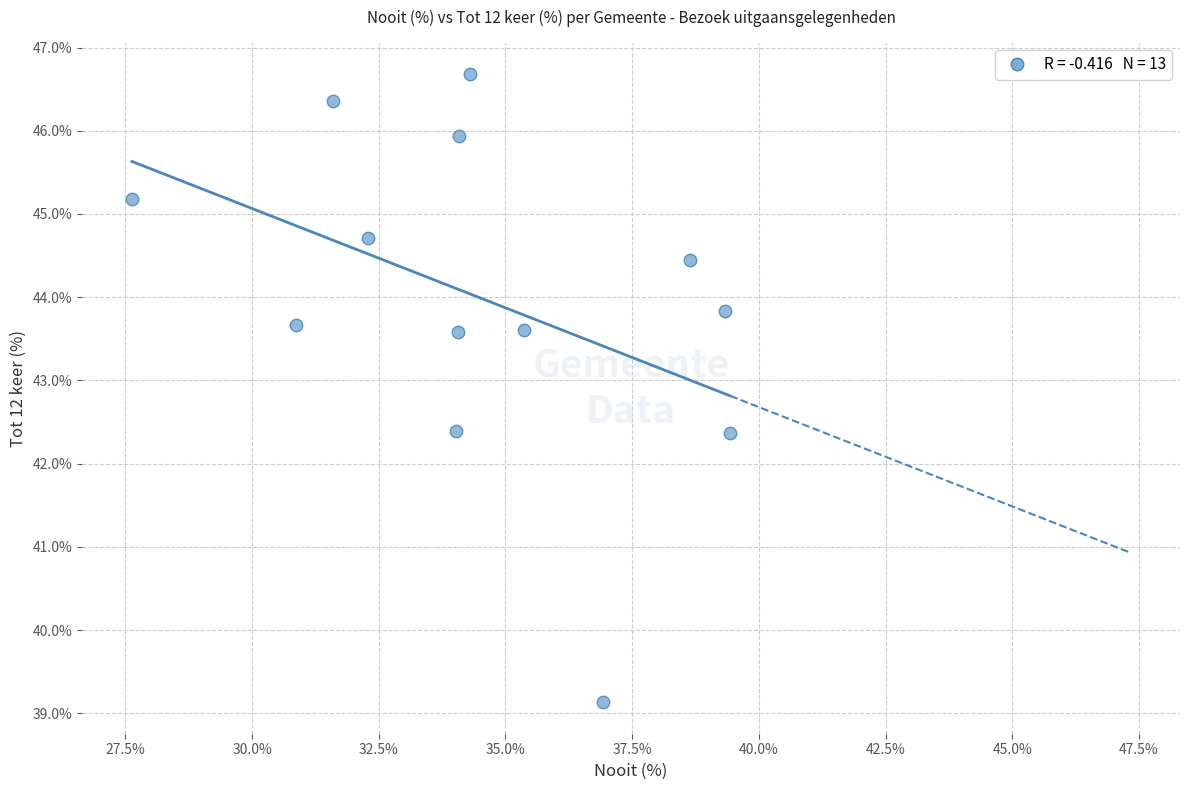

What is the range of Y values (max minus min)?

7.6